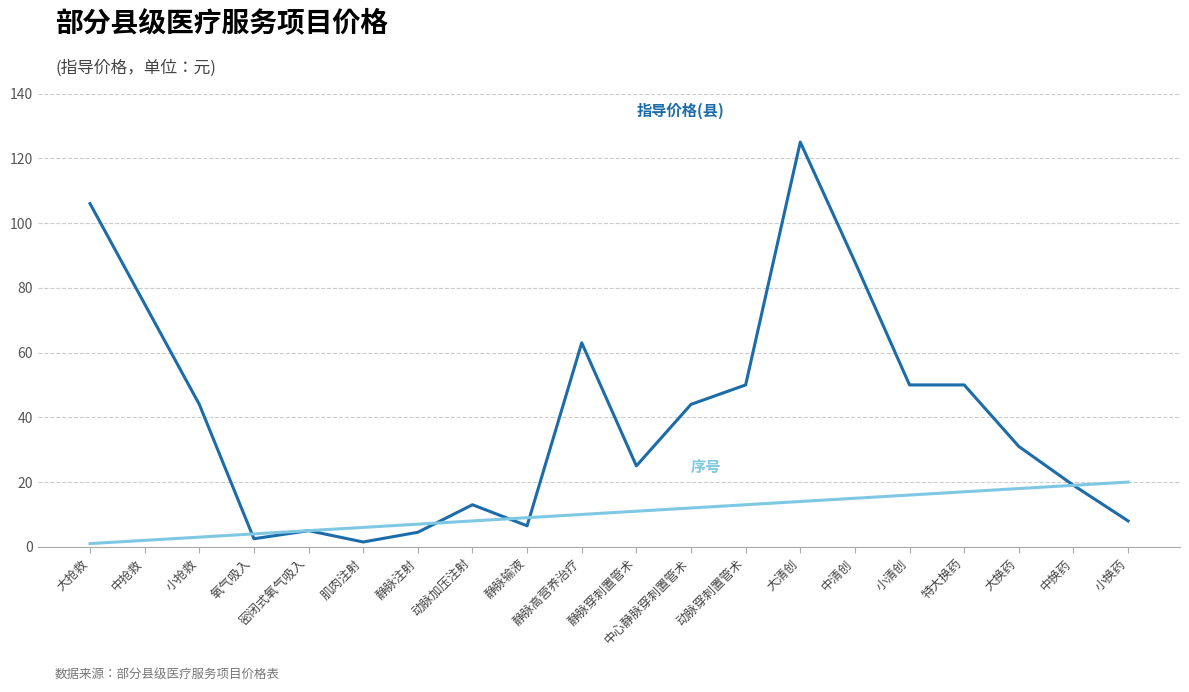

What position from the left is 静脉穿刺置管术?

11